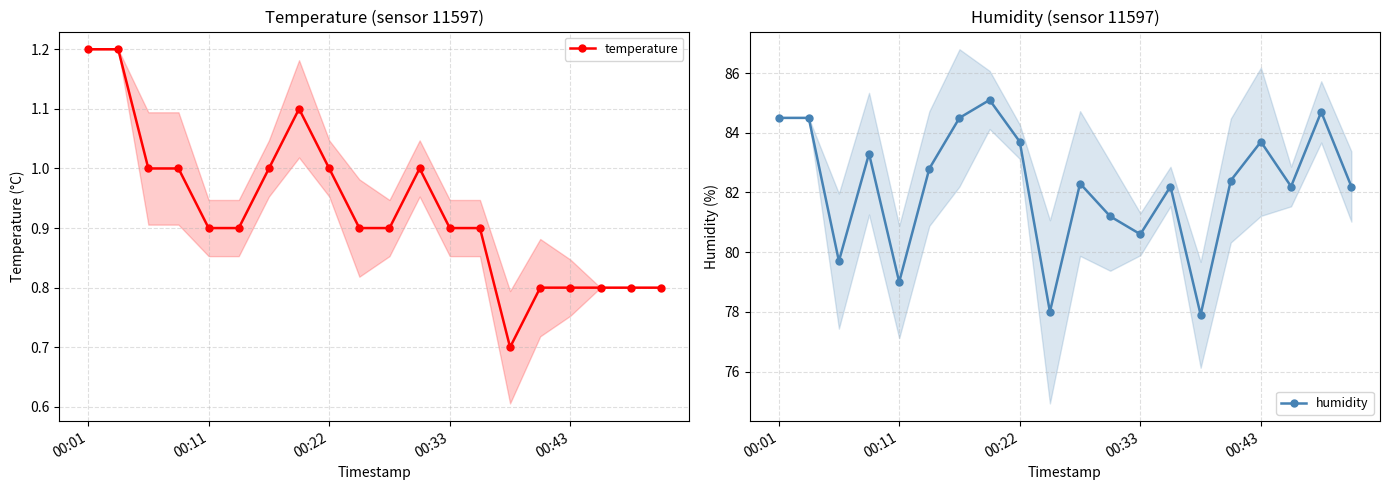

The humidity series shows 37.1 at 00:22. True or false?

False